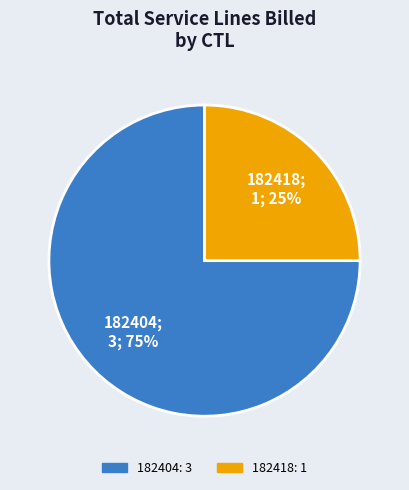

Is the sum of 182404 and 182418 greater than half?

Yes